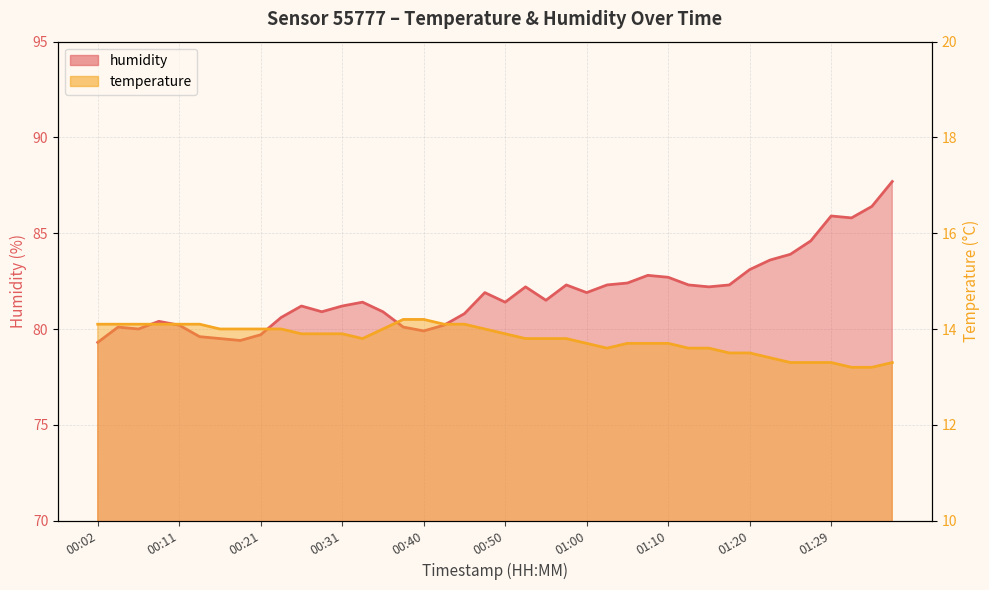

Which category has the highest value in the humidity series?

01:37